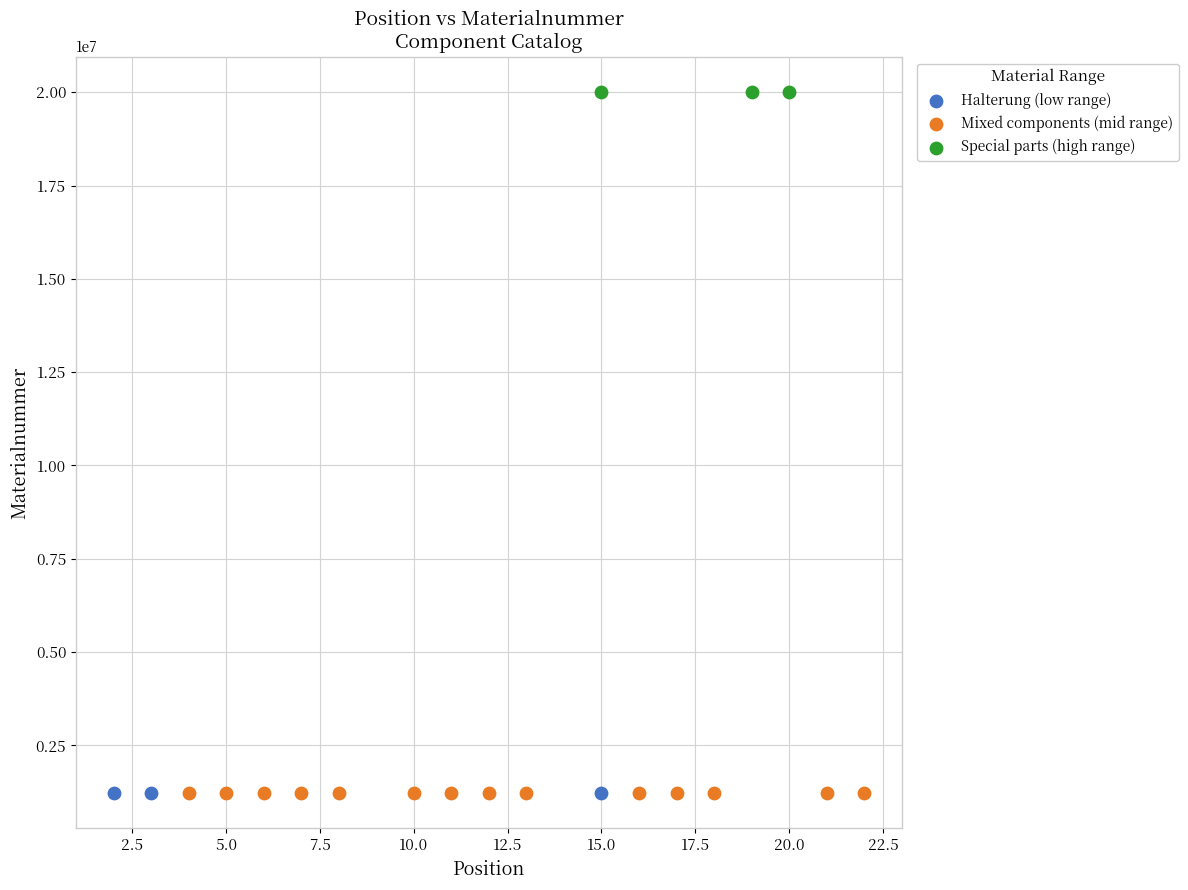

Which series contains the highest Y value?

Special parts (high range)